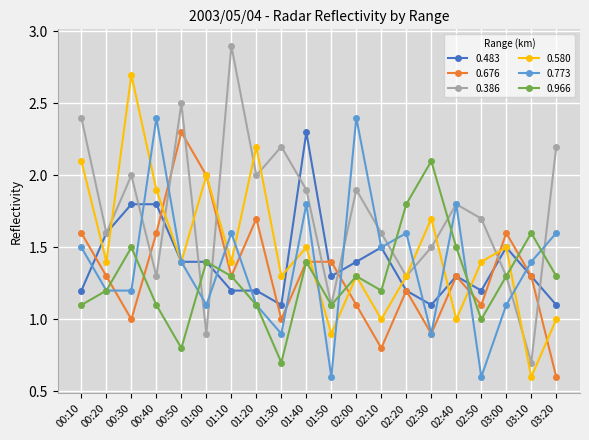

The value of 0.676 at 02:50 is 0.4. True or false?

False